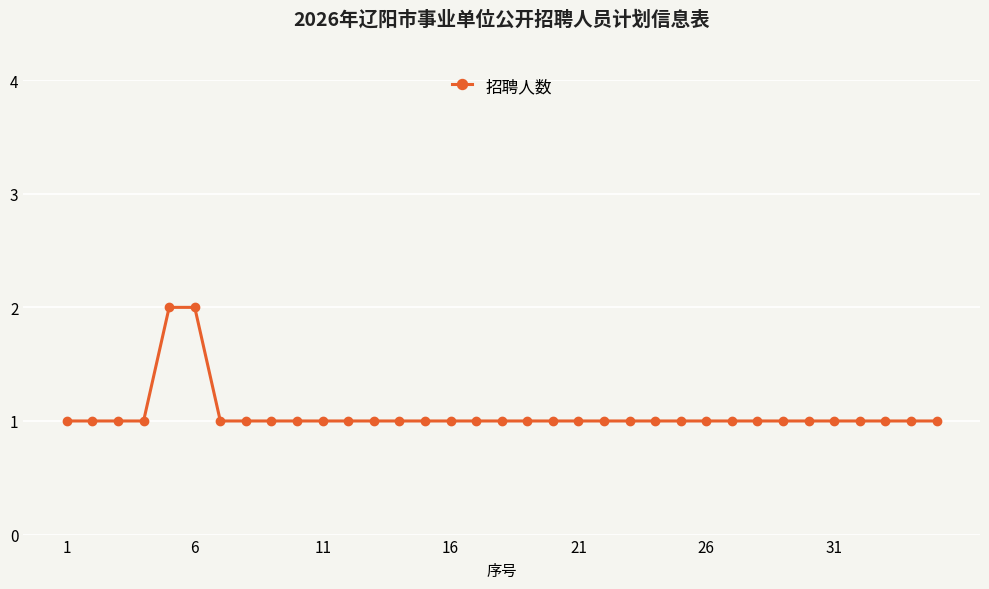

How many series are shown in this chart?

1